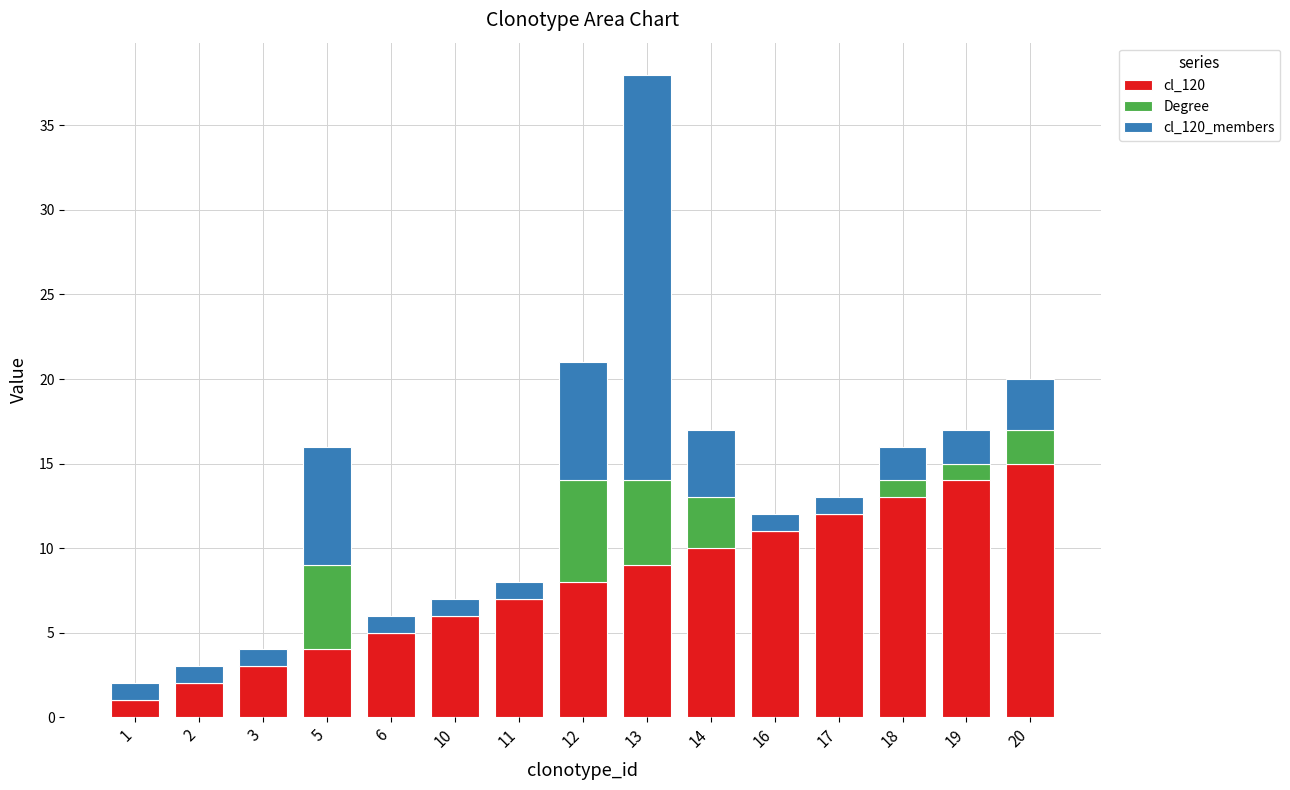

True or false: cl_120 has a value of 2 at 6.

False